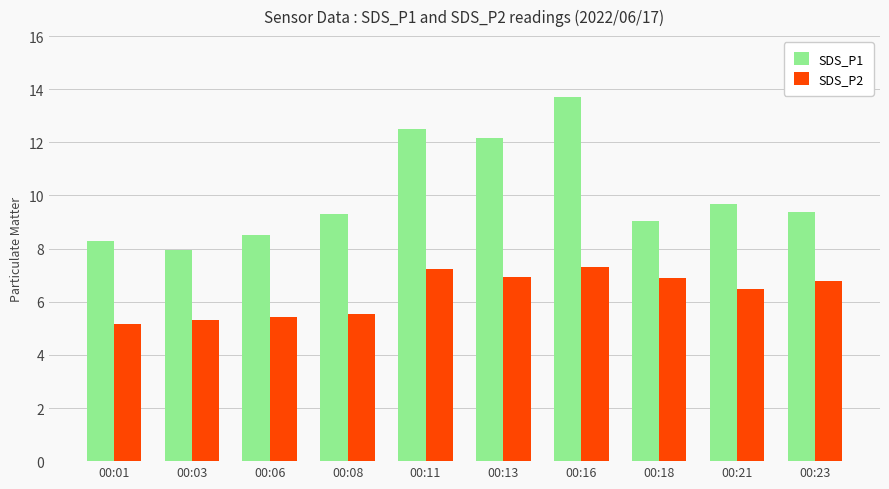

What is the difference between the second highest and minimum values in the SDS_P2 series?

2.0